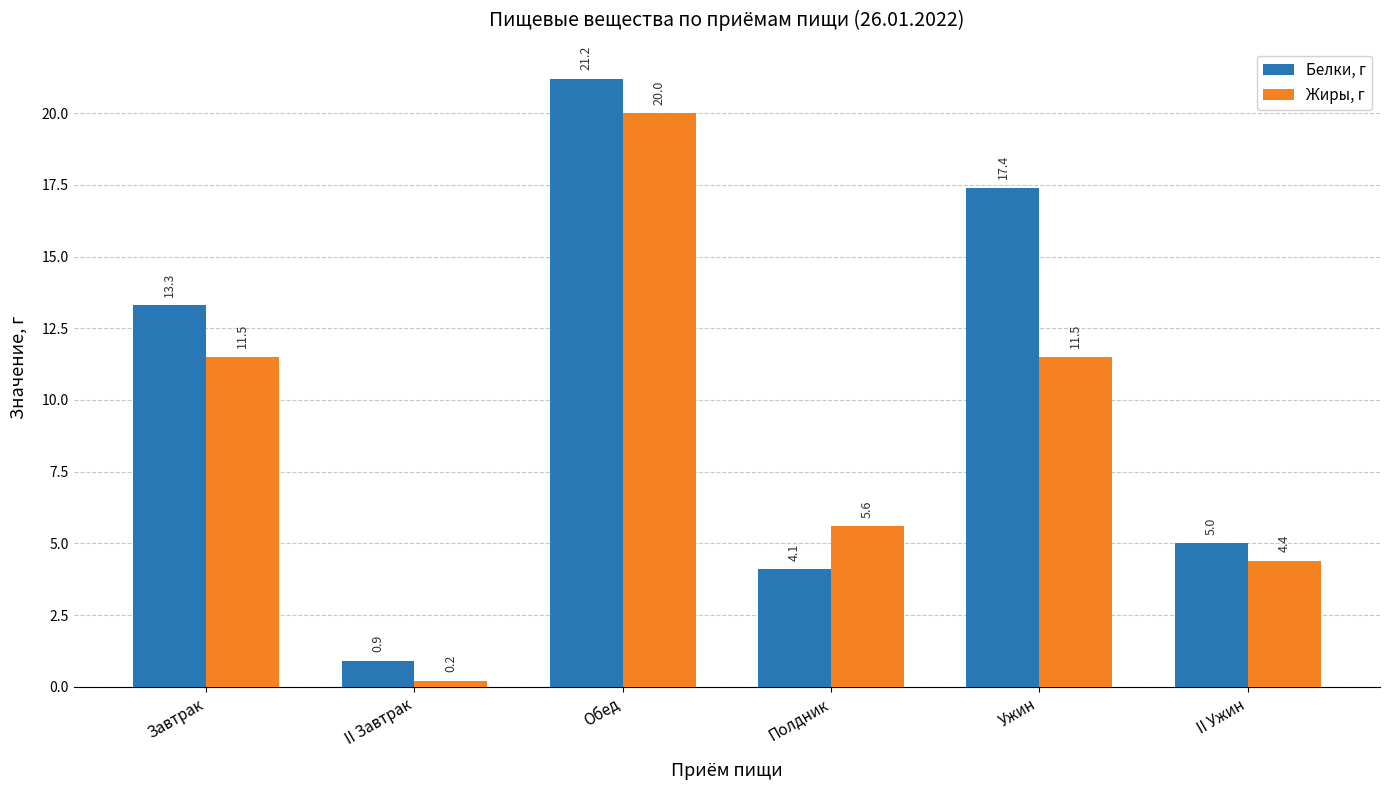

Between Завтрак and II Завтрак, which series saw the biggest shift?

Белки, г